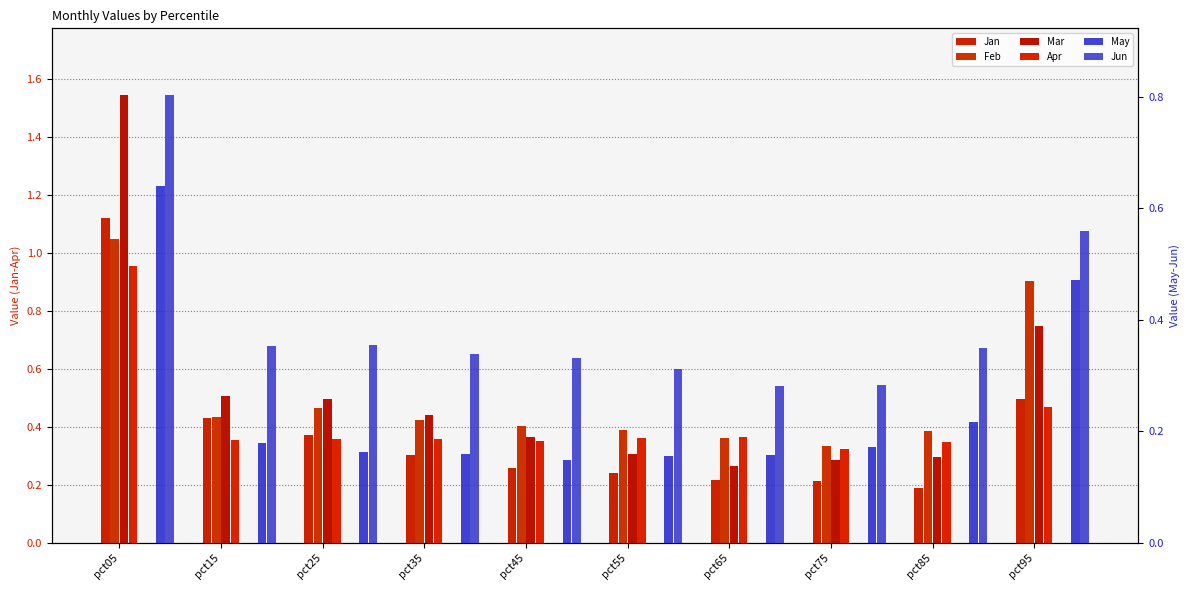

What are all the series names shown in the legend?

Jan, Feb, Mar, Apr, May, Jun